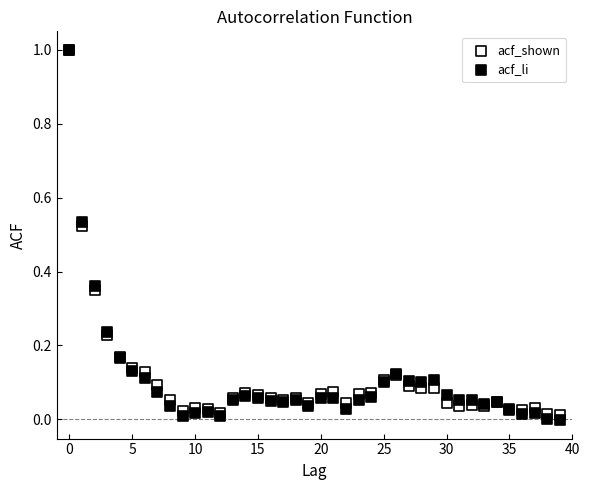

What are all the series names shown in the legend?

acf_shown, acf_li